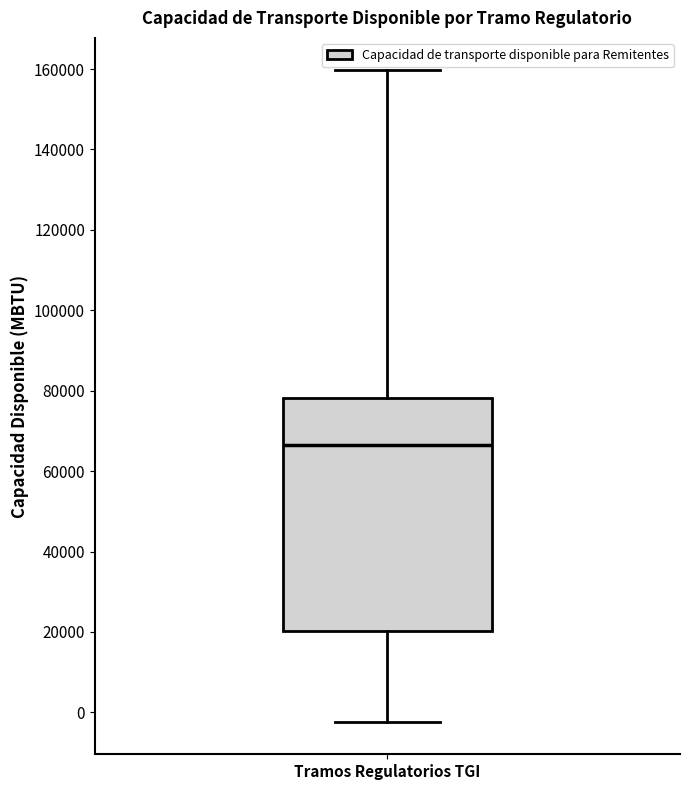

Read this box plot against the y-axis: the position of the median line, the range covered by the box, and the ends of both whiskers. The values are not printed on the chart, so give them approximately, as read against the axis.

median 66000, box 20000 to 78000, whiskers -2000 to 160000